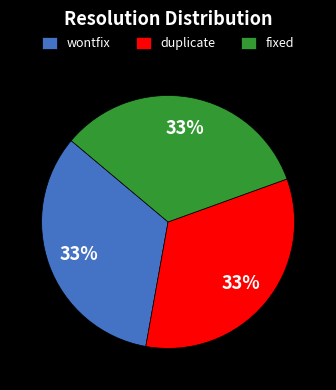

What percentage is the duplicate slice, to the nearest percent?

33%